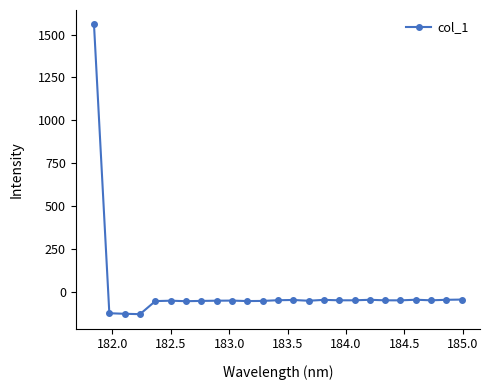

What is the sum of all values?

123.9